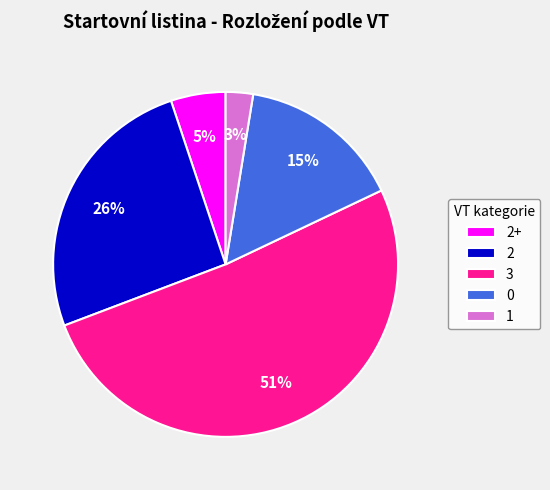

What is the largest slice in the pie chart?

3